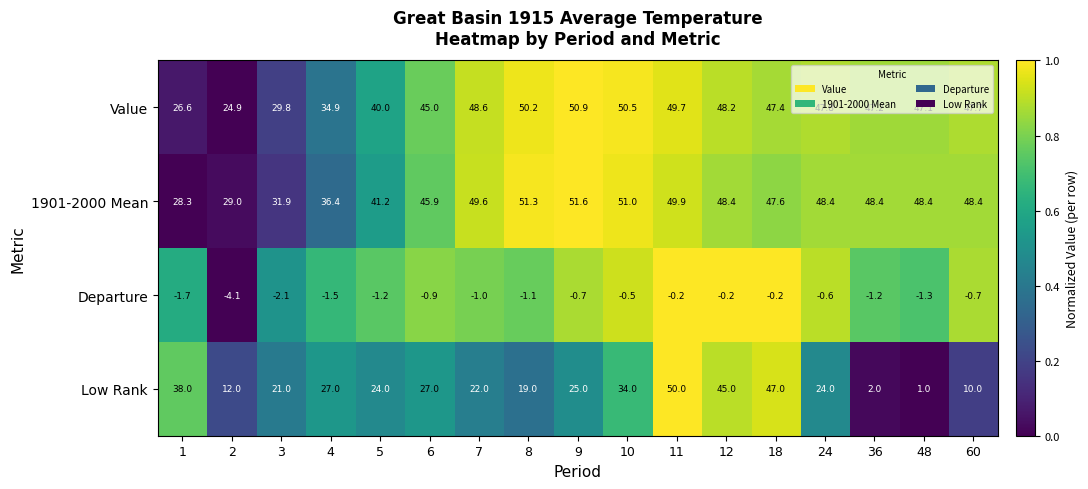

At which category is the sum across all series the highest?

11